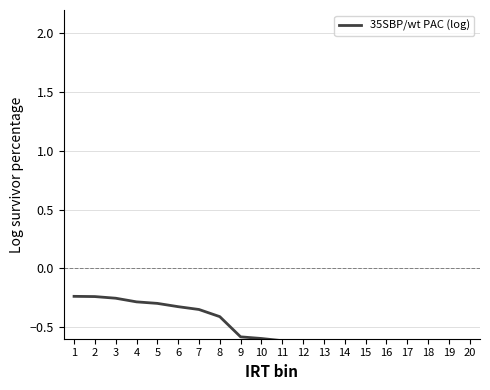

List the labels in order of value, smallest first.

20, 19, 18, 17, 16, 15, 14, 13, 12, 11, 10, 9, 8, 7, 6, 5, 4, 3, 2, 1